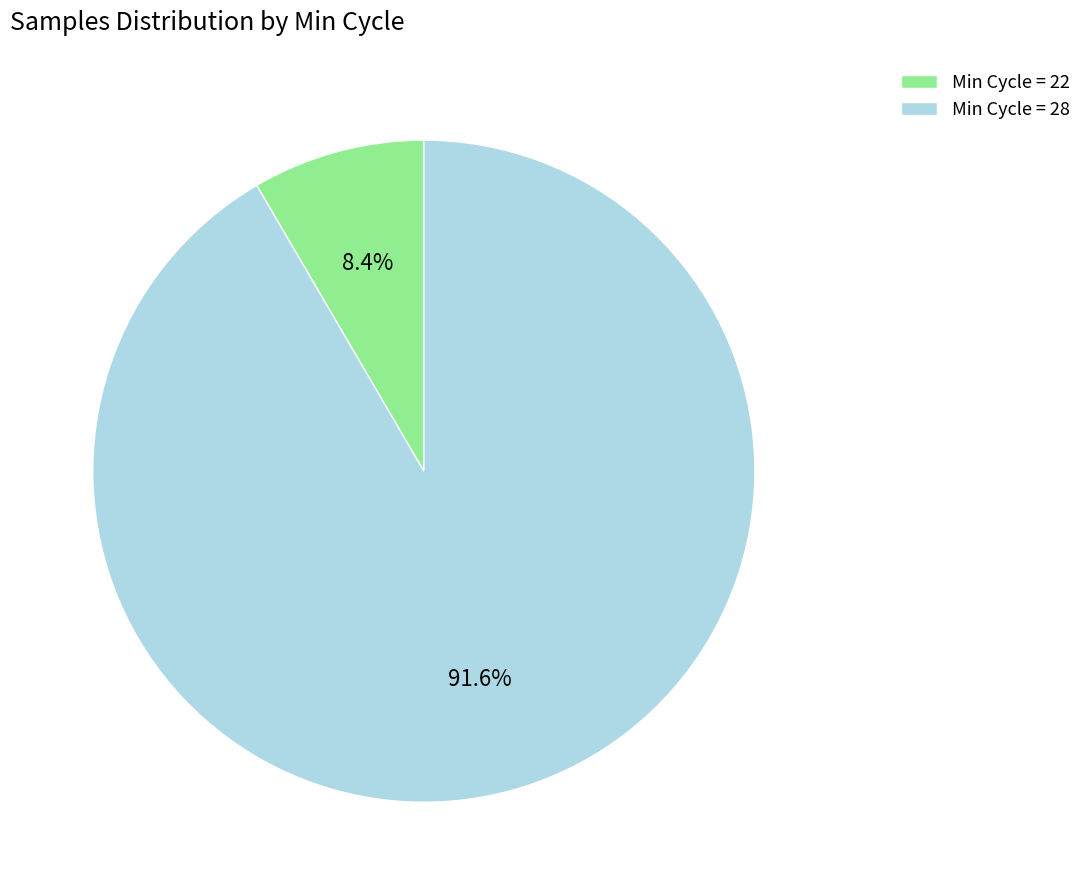

How much of the chart is everything except Min Cycle = 28?

8.4%